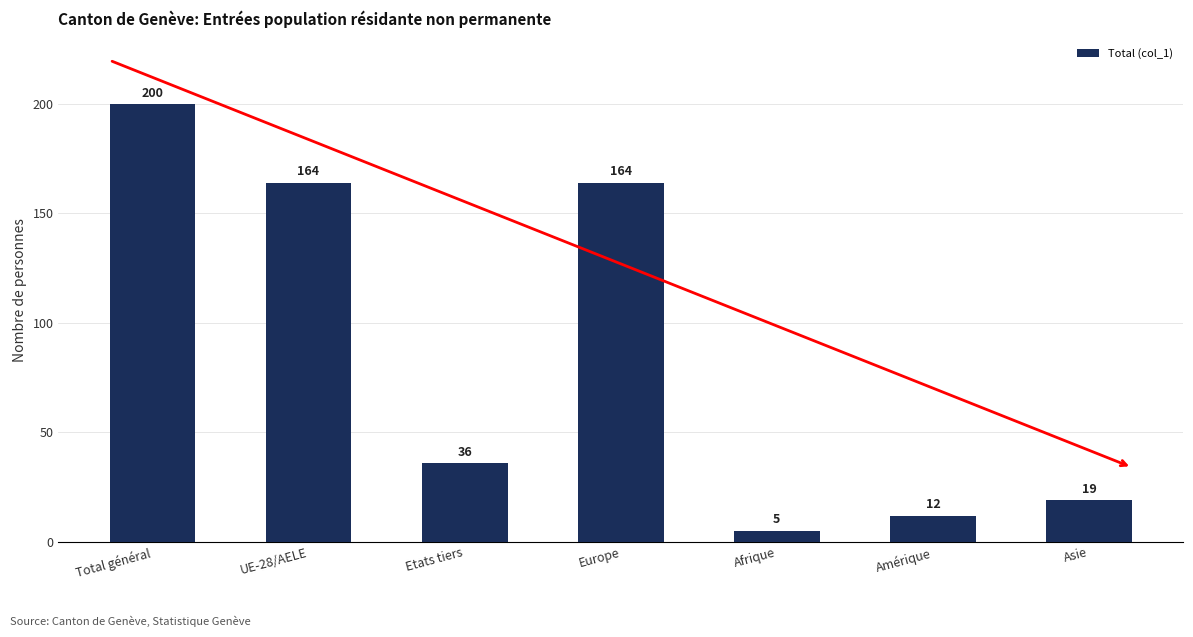

Between Total général and Afrique, which is larger?

Total général